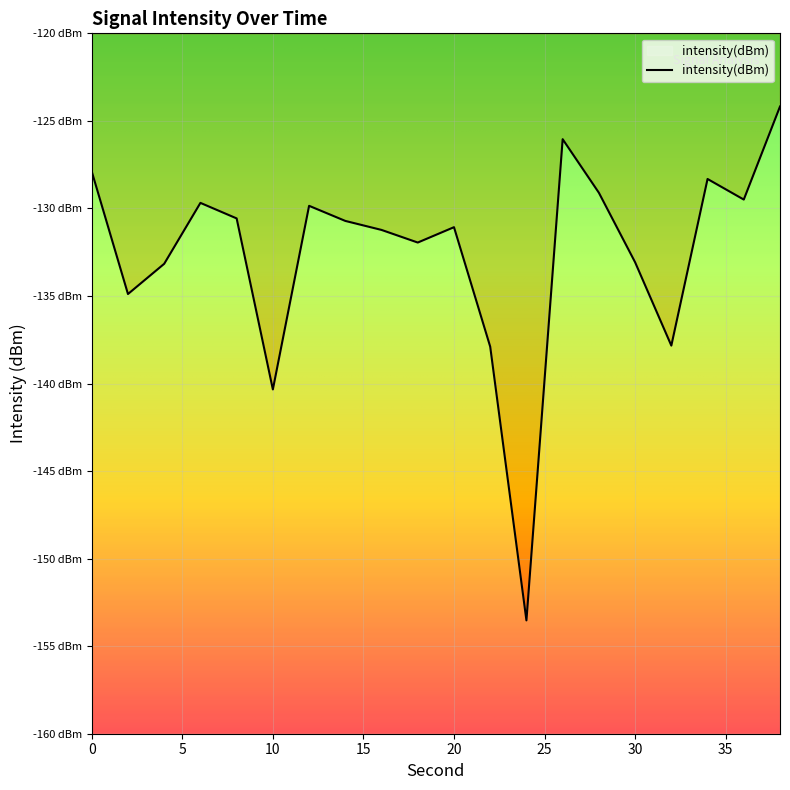

How many interior local peaks (higher than both neighbors) does the data have?

5